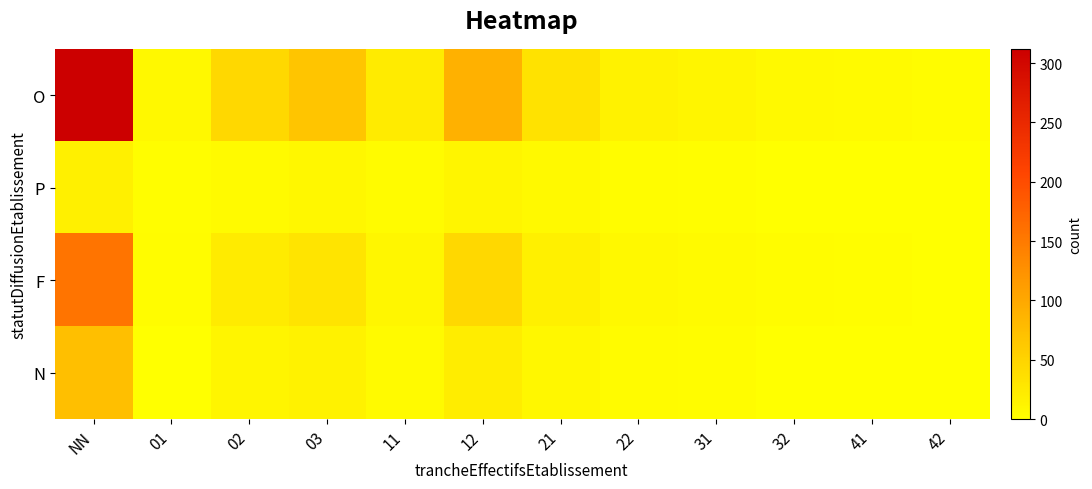

Is it true that P equals 1 at 02?

False